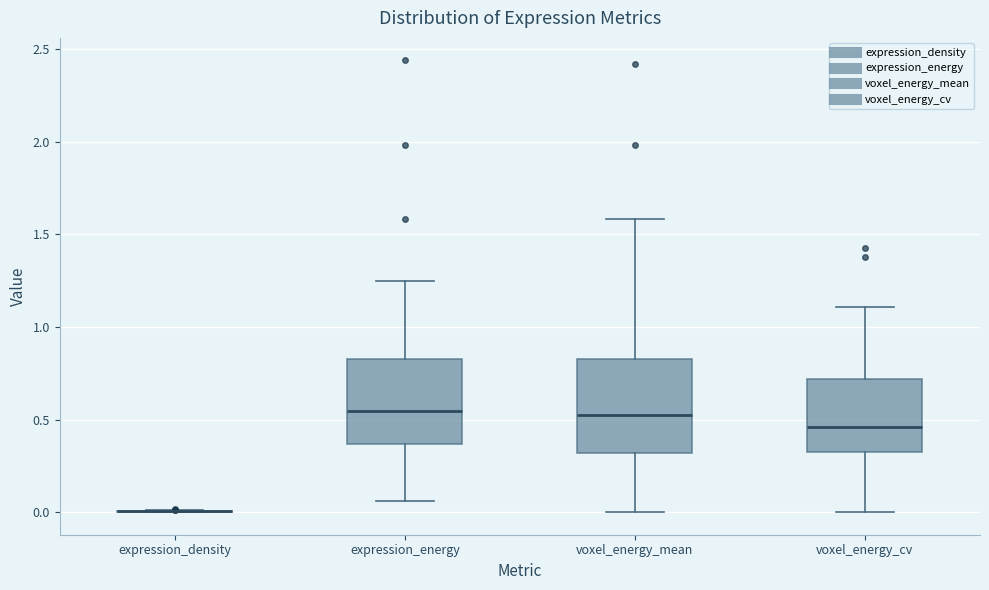

Where does the median line of the box for expression_energy sit on the y-axis? The values are not printed on the chart, so give them approximately, as read against the axis.

0.55